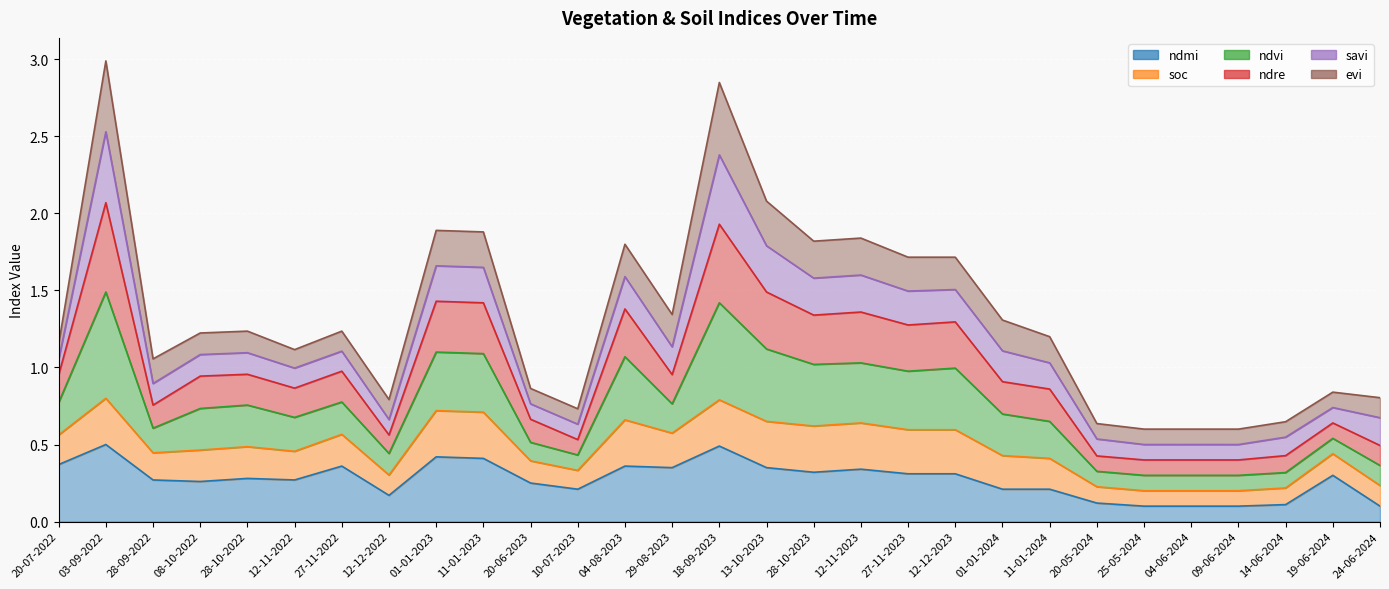

Where is ndmi nearest to the value 0?

25-05-2024